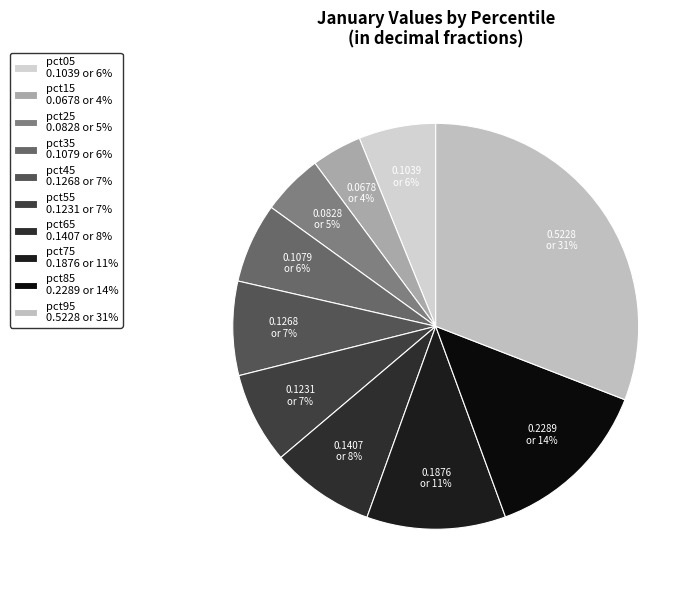

To the nearest percent, what is the difference between the largest and smallest slice percentages?

27%